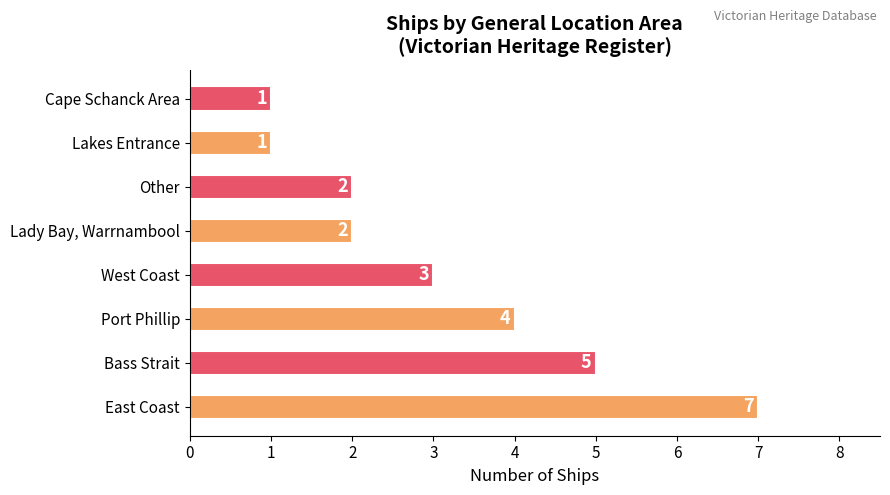

What is the difference between the maximum and minimum values?

6